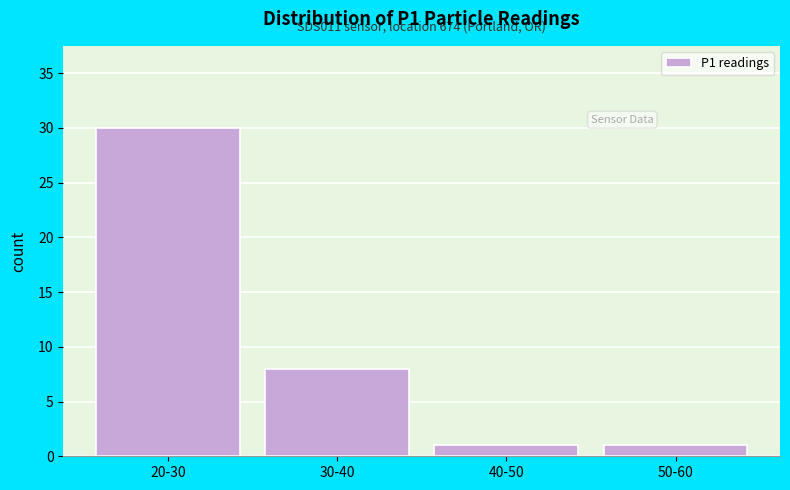

Reading left to right, list all the values displayed in this chart.

30	8	1	1